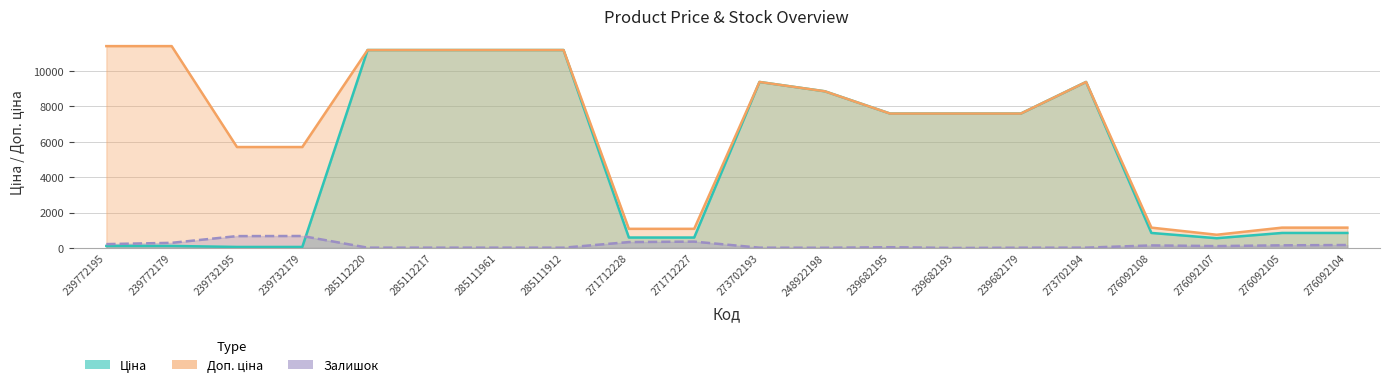

Reading left to right, transcribe all the data shown in this chart.

Ціна: 114.1	114.1	57.0	57.0	11188.2	11188.2	11188.2	11188.2	589.9	589.9	9384.0	8856.7	7596.5	7596.5	7596.5	9384.0	848.4	551.5	848.4	848.4
Доп. ціна: 11410.0	11410.0	5705.0	5705.0	11188.2	11188.2	11188.2	11188.2	1081.7	1081.7	9384.0	8856.7	7596.5	7596.5	7596.5	9384.0	1149.7	747.0	1149.7	1149.7
Залишок: 218.0	290.0	670.0	676.0	17.0	17.0	17.0	15.0	333.0	359.0	16.0	11.0	42.0	0.0	15.0	18.0	144.0	107.0	149.0	167.0